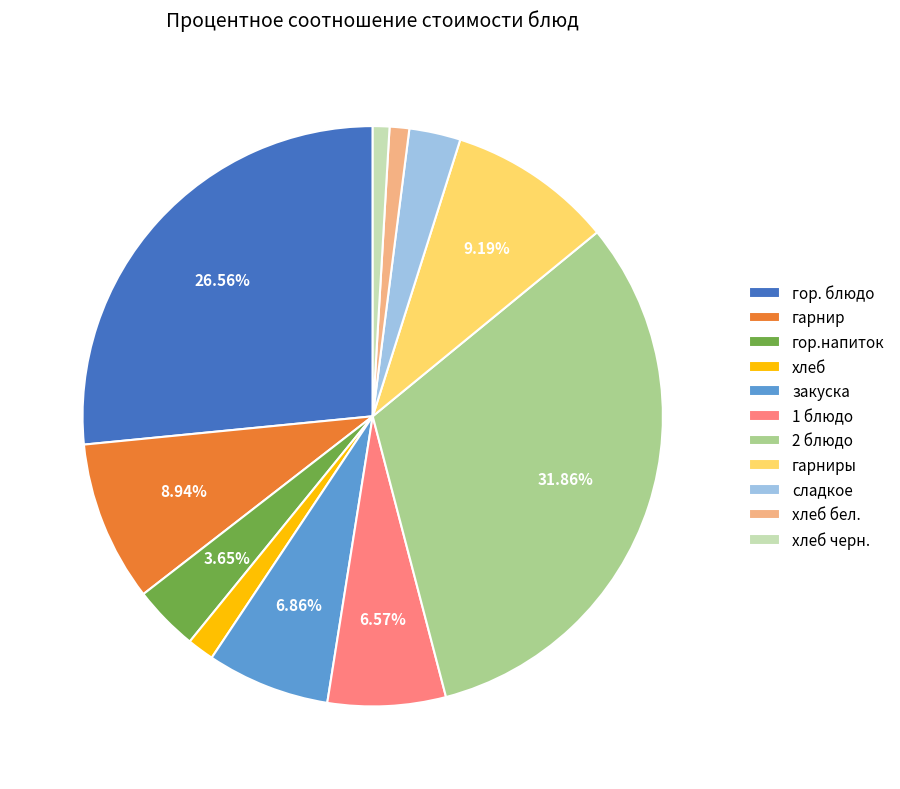

To the nearest percent, what is the average slice percentage?

9%